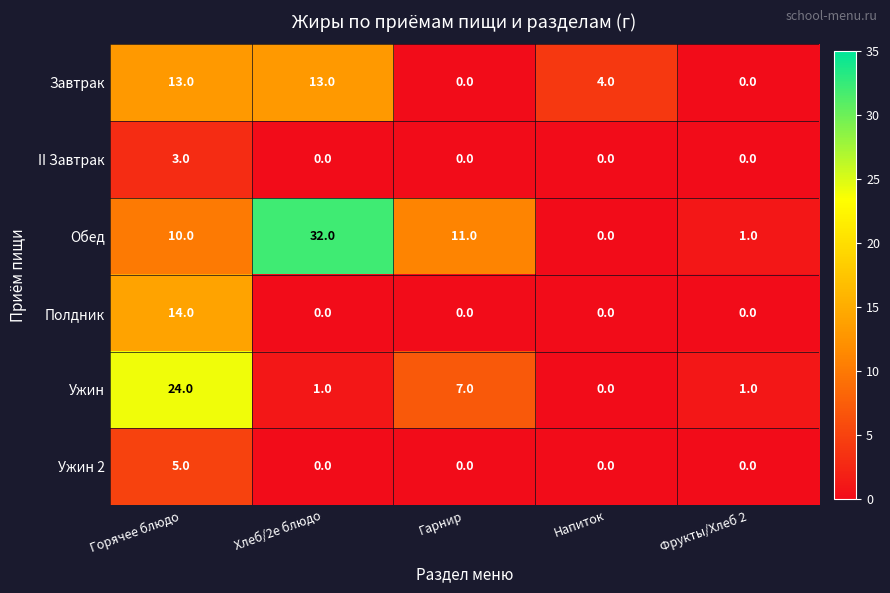

What is the sum of all II Завтрак values?

3